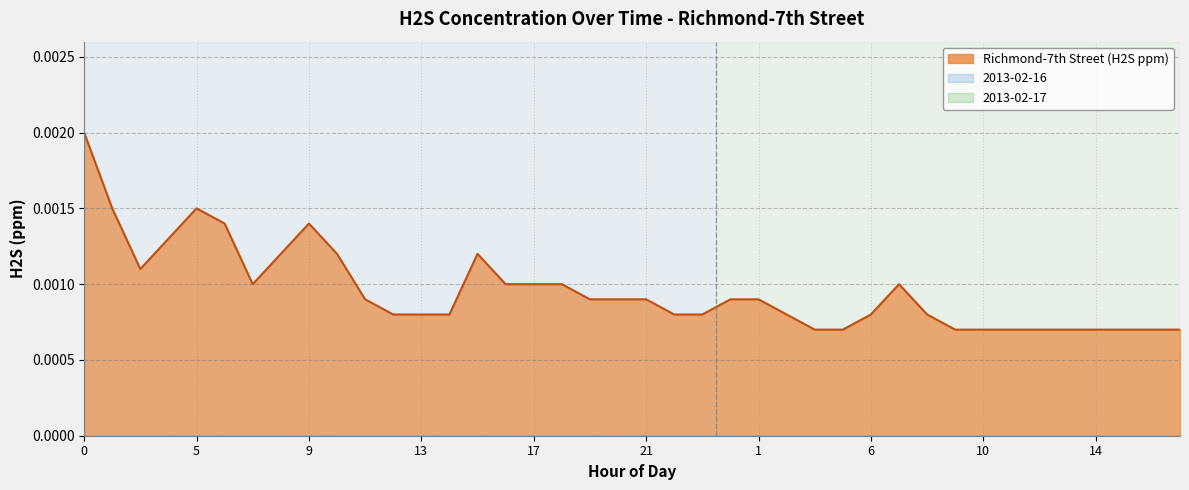

Where is the data nearest to the value 0?

4